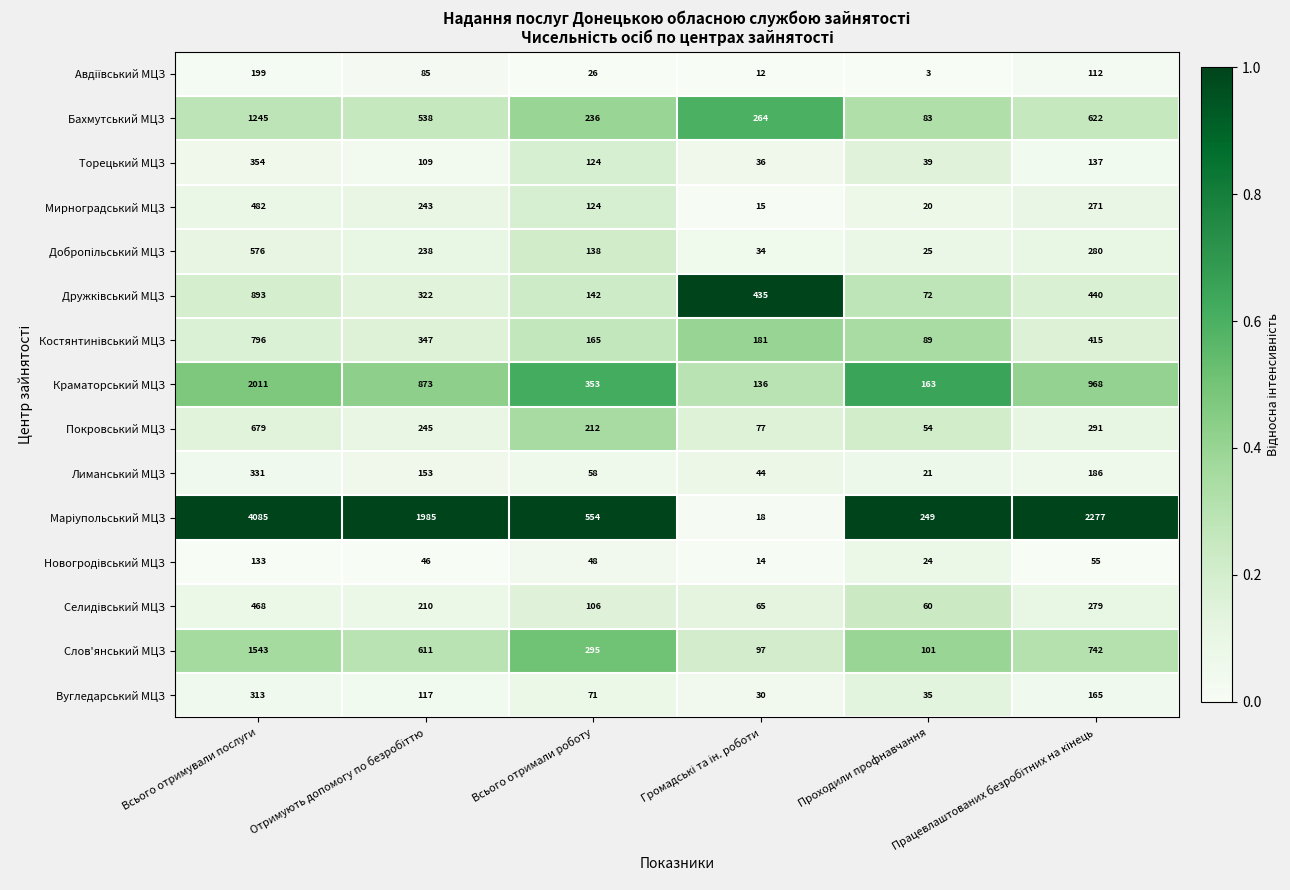

Which category has the highest value across all series?

Всього отримували послуги